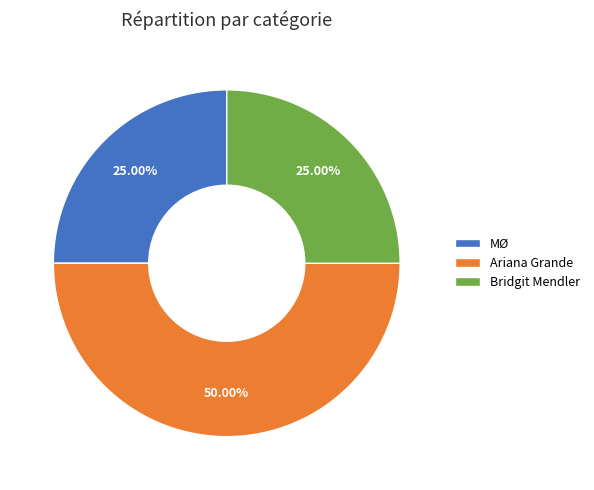

Which category has the biggest portion of the pie?

Ariana Grande